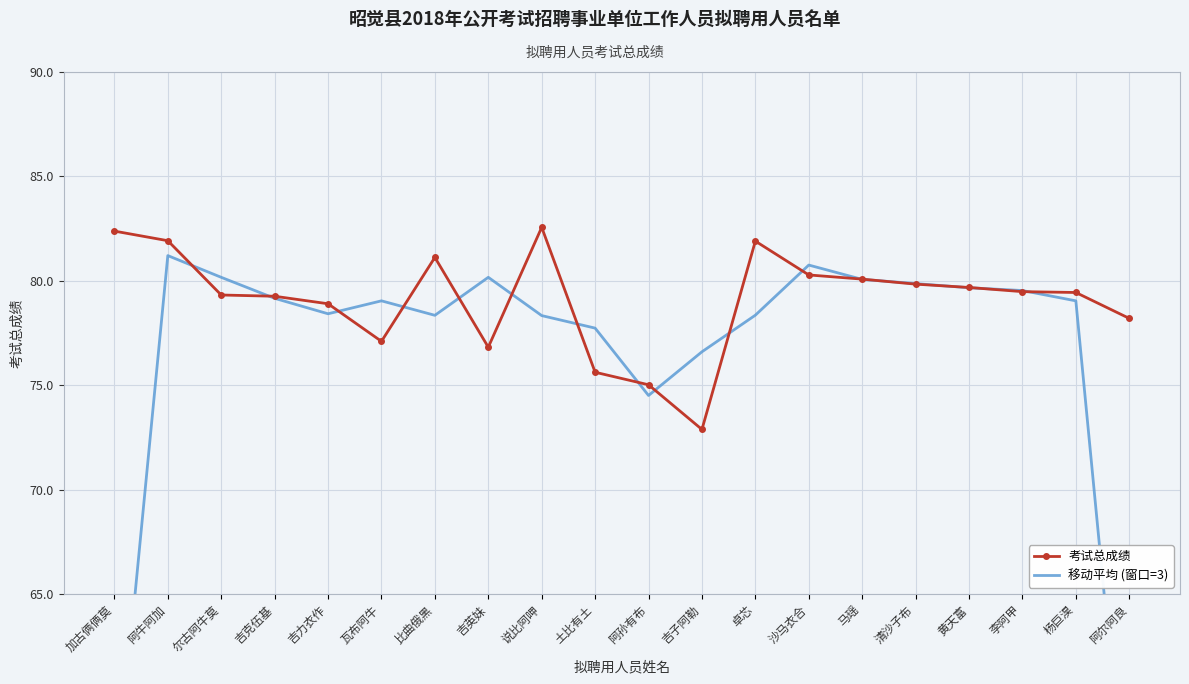

Is the value of 考试总成绩 at 阿尔阿良 greater than the value of 移动平均 (窗口=3) at 阿孙有布?

Yes